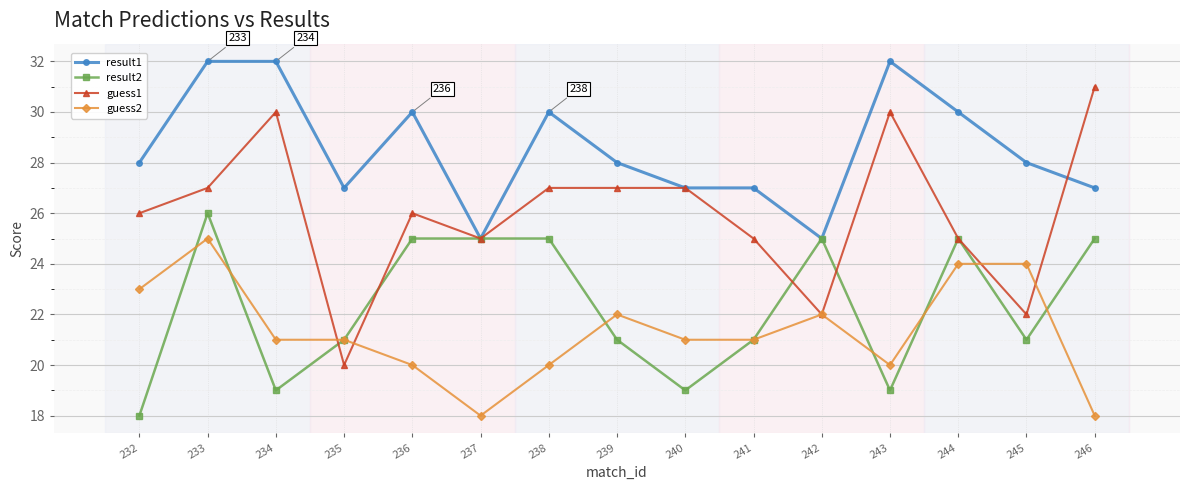

What is the maximum value shown in the chart?

32